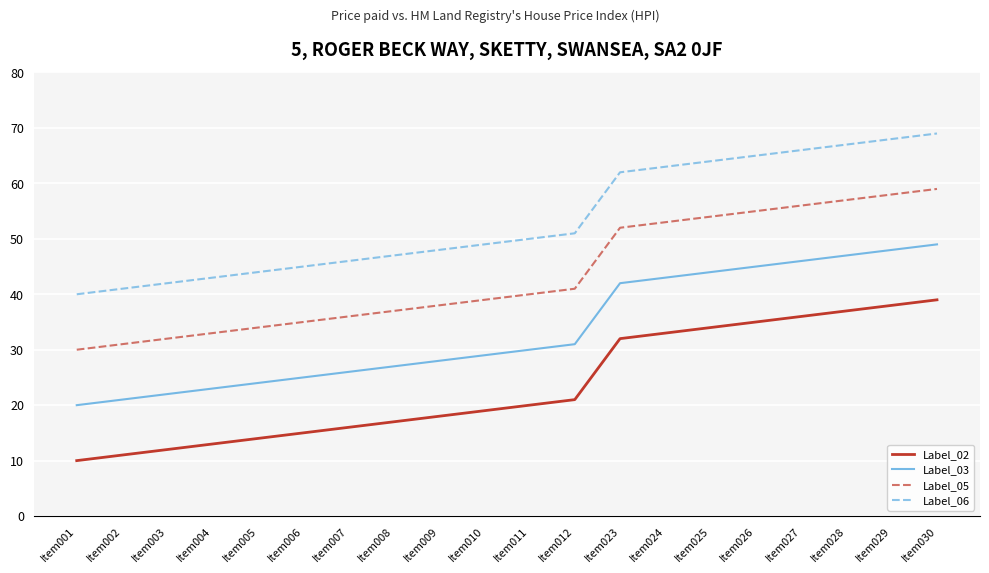

What is the difference between the maximum and minimum values in the Label_02 series?

29